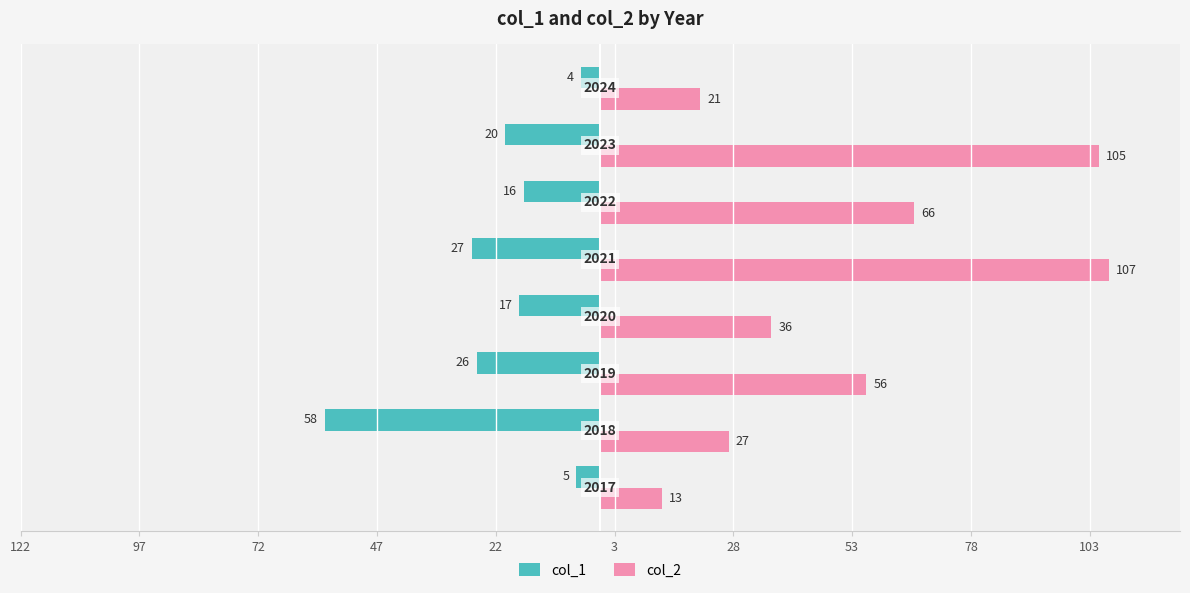

What are all the series names shown in the legend?

col_1, col_2